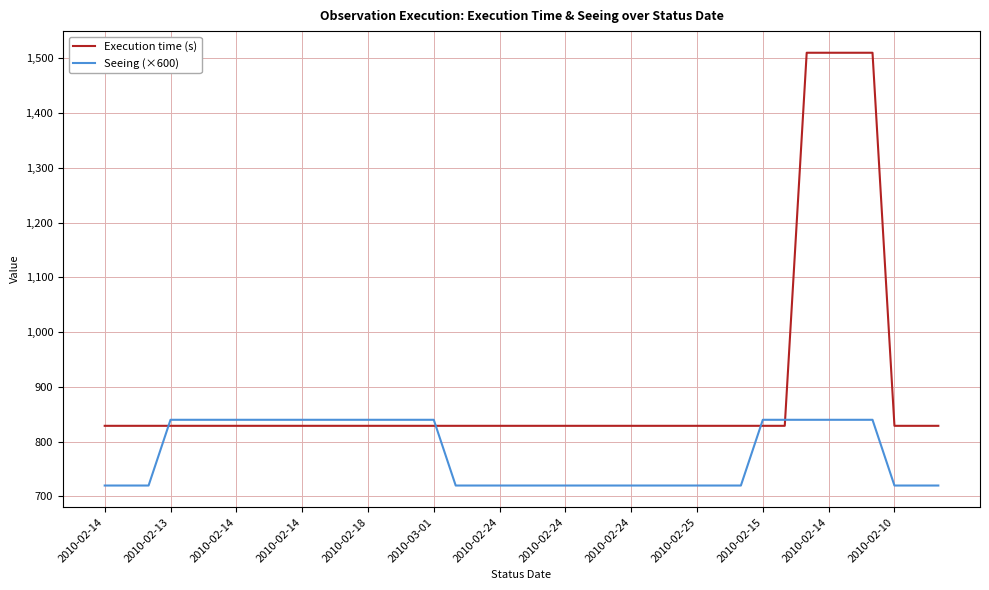

Which series has the largest total across all categories?

Execution time (s)